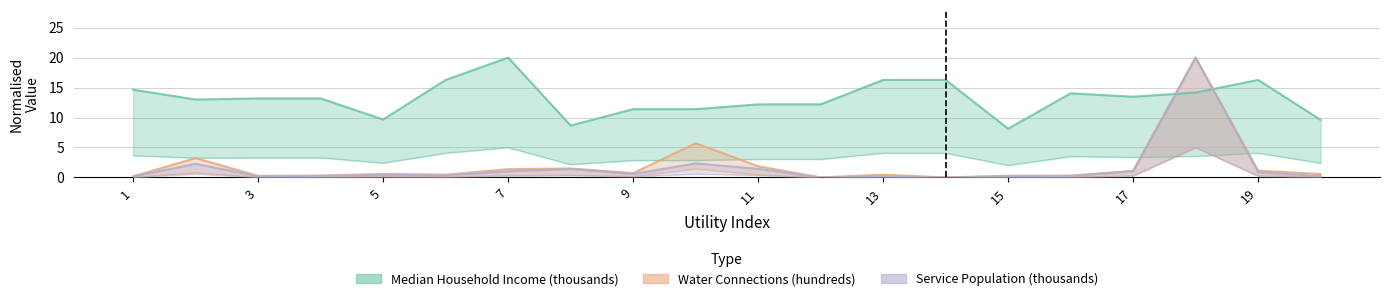

At how many categories does at least one series exceed 16?

6